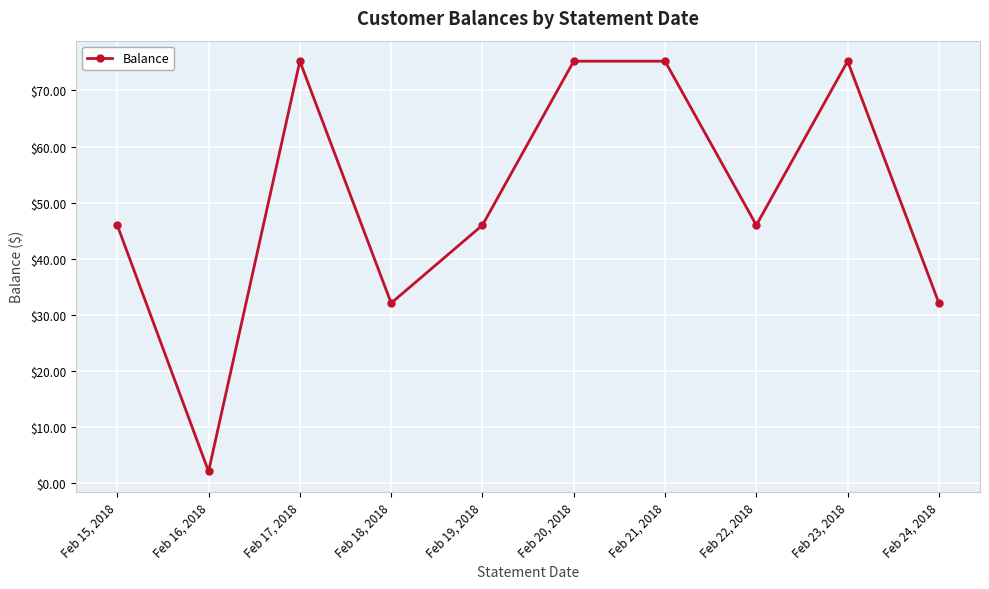

How many points are lower than both their immediate neighbors (excluding endpoints)?

3